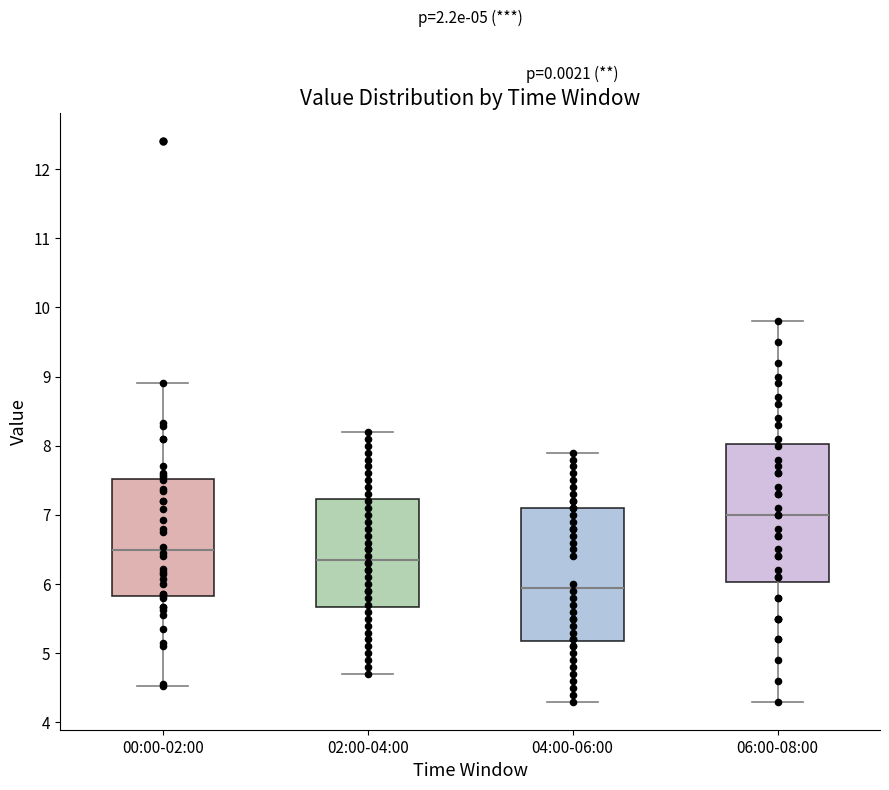

Which box's median line is the lowest?

04:00-06:00